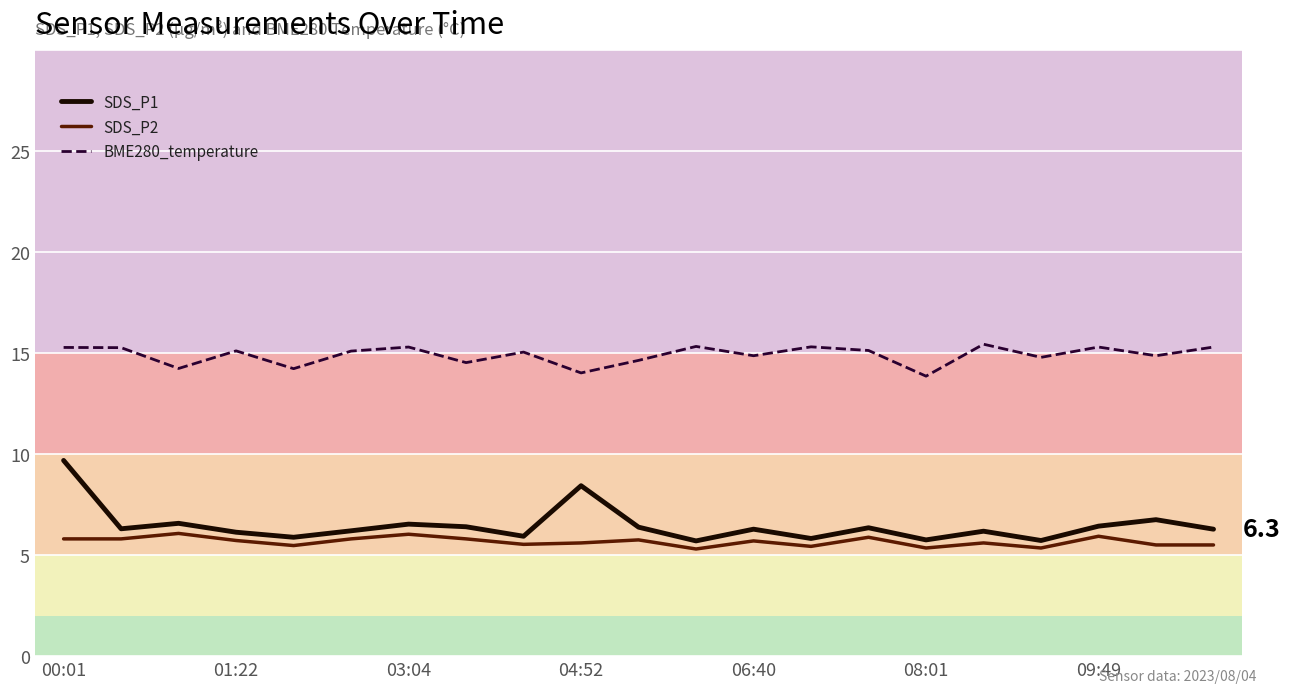

What are all the series names shown in the legend?

SDS_P1, SDS_P2, BME280_temperature